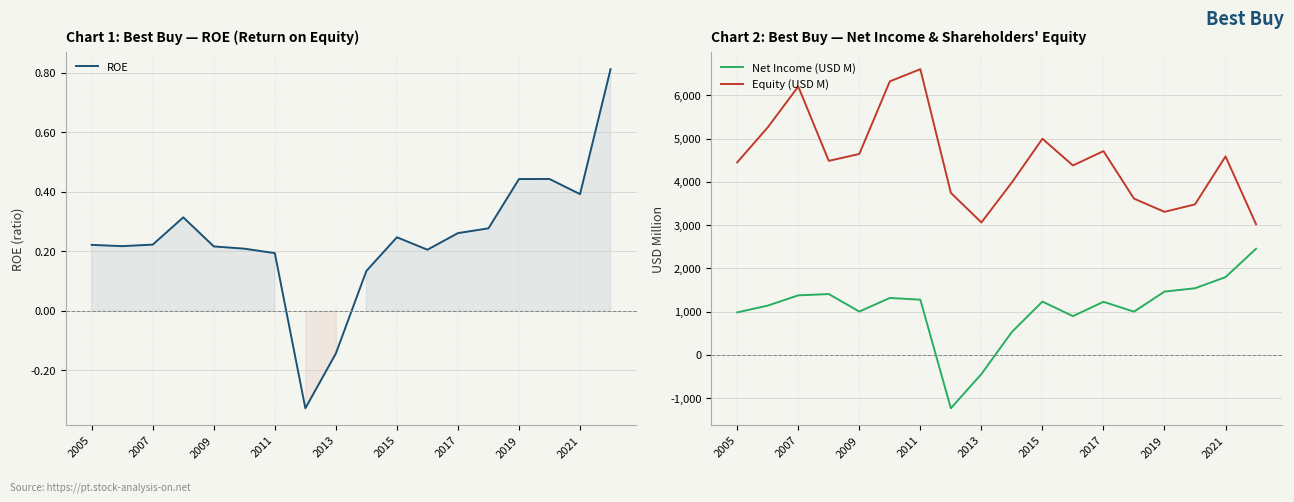

What is the label of the 5th point from the right?

13